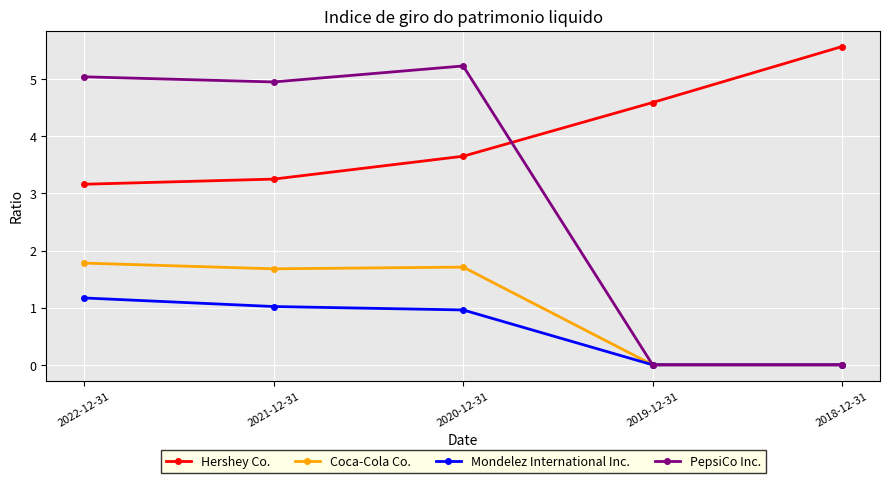

Is it true that Coca-Cola Co. equals 2.9 at 2021-12-31?

False